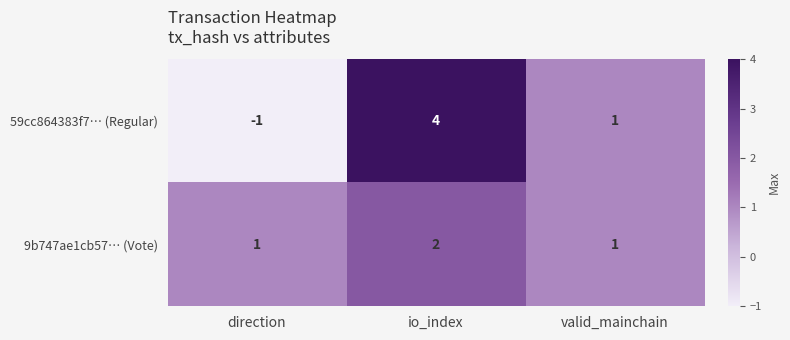

Which series changed the most between io_index and valid_mainchain?

59cc864383f7… (Regular)